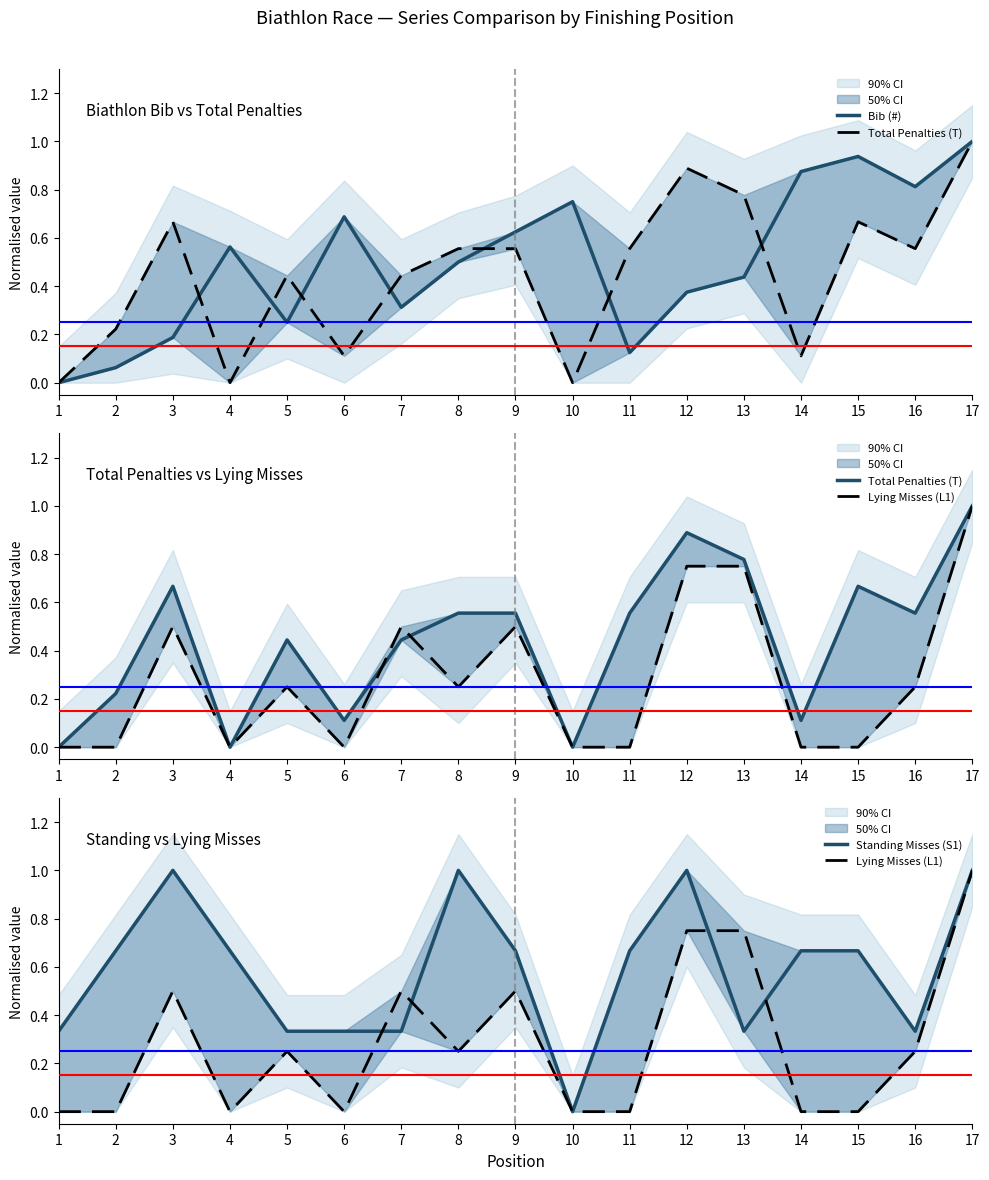

List the labels in order of Total Penalties (T) value, largest first.

17, 12, 13, 3, 15, 8, 9, 11, 16, 5, 7, 2, 6, 14, 1, 4, 10